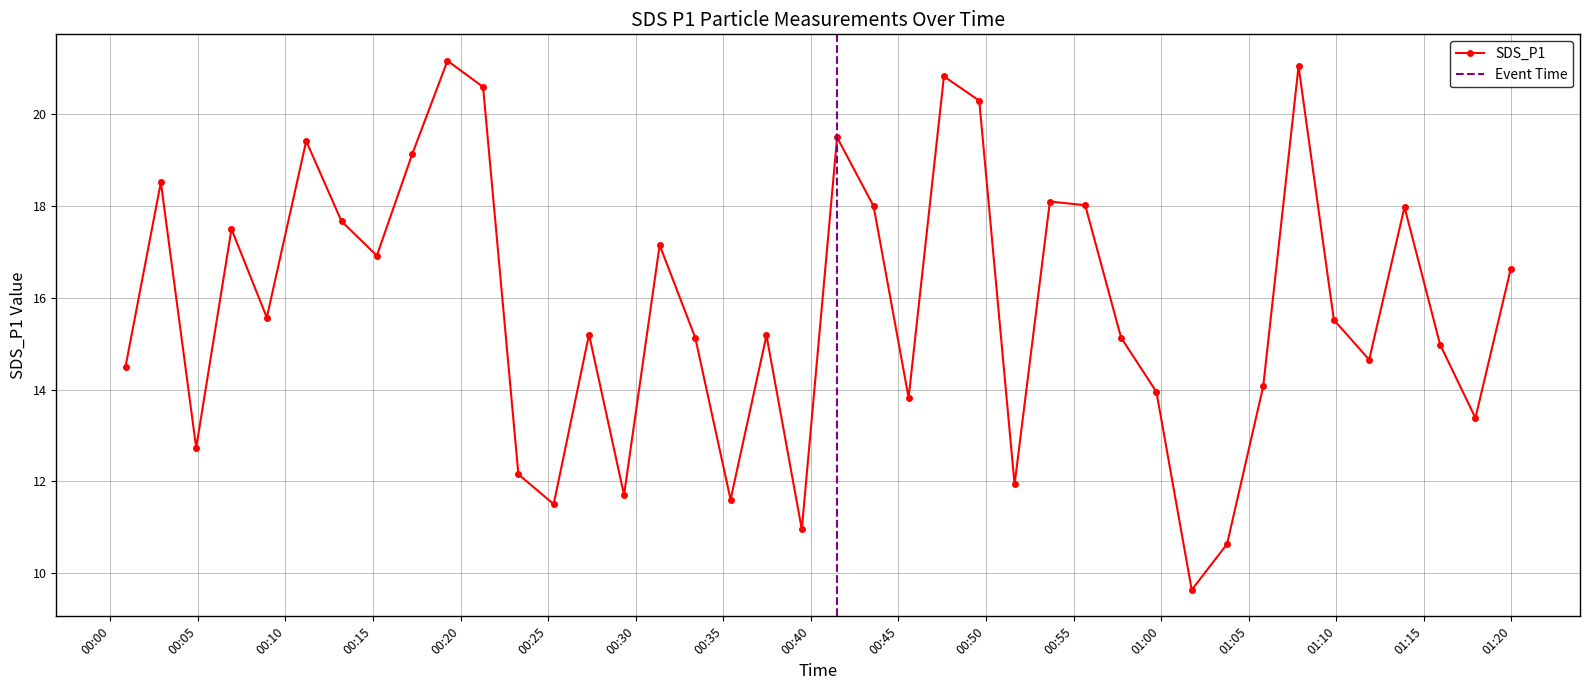

True or false: the data shows 11.5 at 2022/11/01 00:25:19.

True